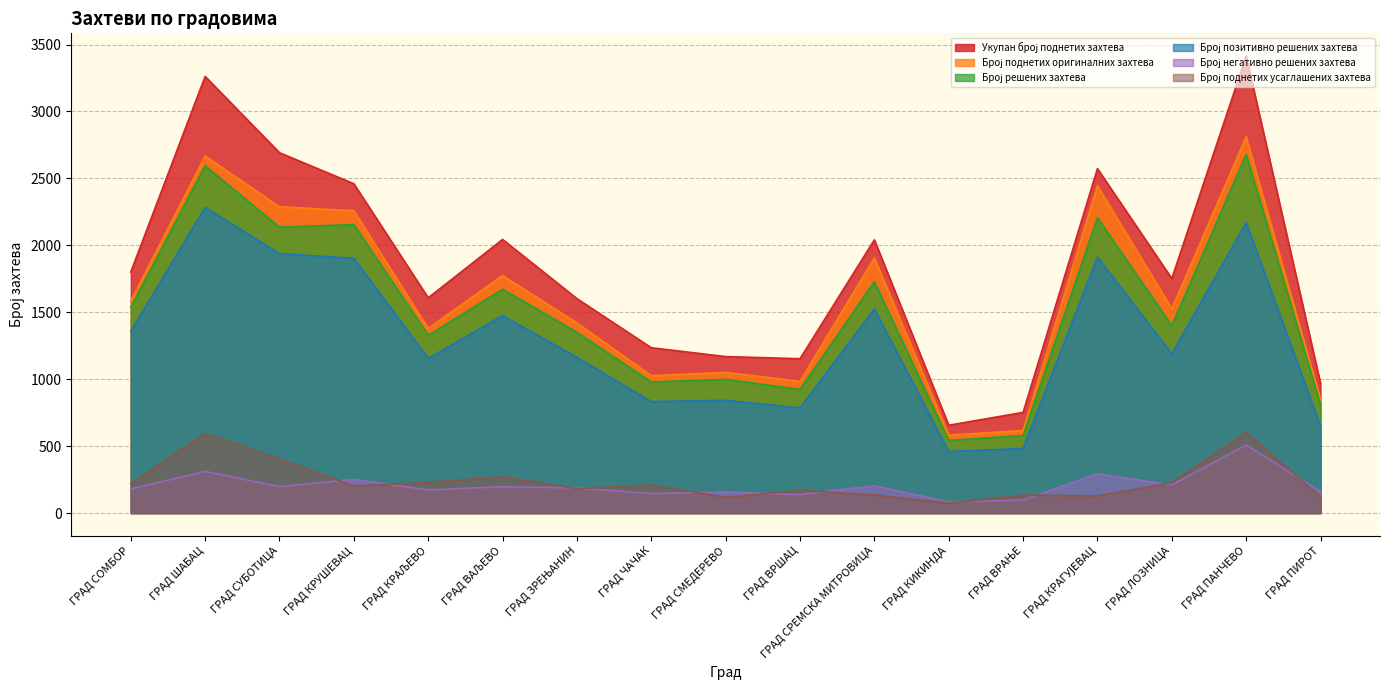

What position from the left is ГРАД ЧАЧАК?

8